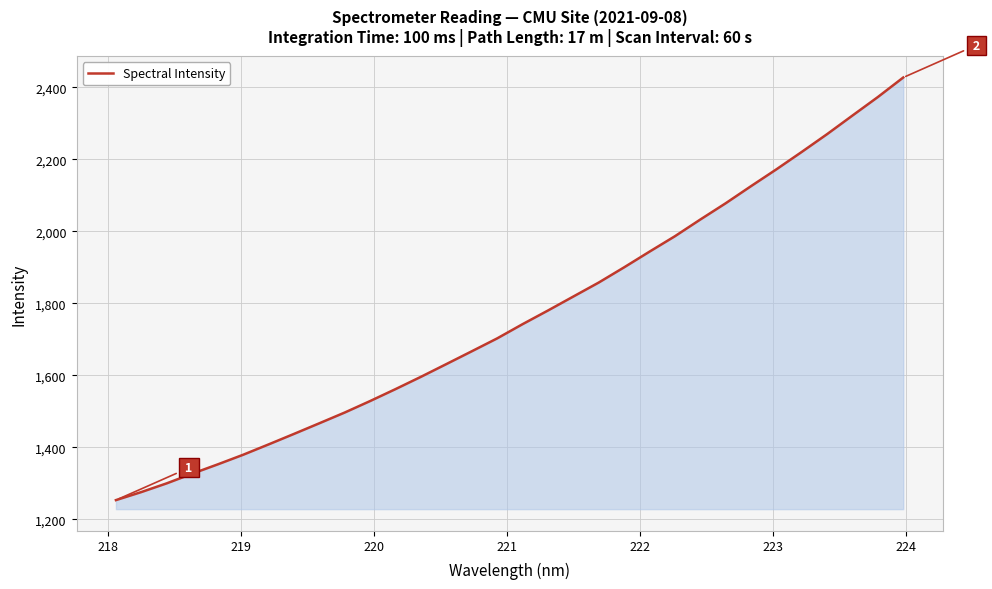

What is the difference between the maximum and minimum values?

1173.7